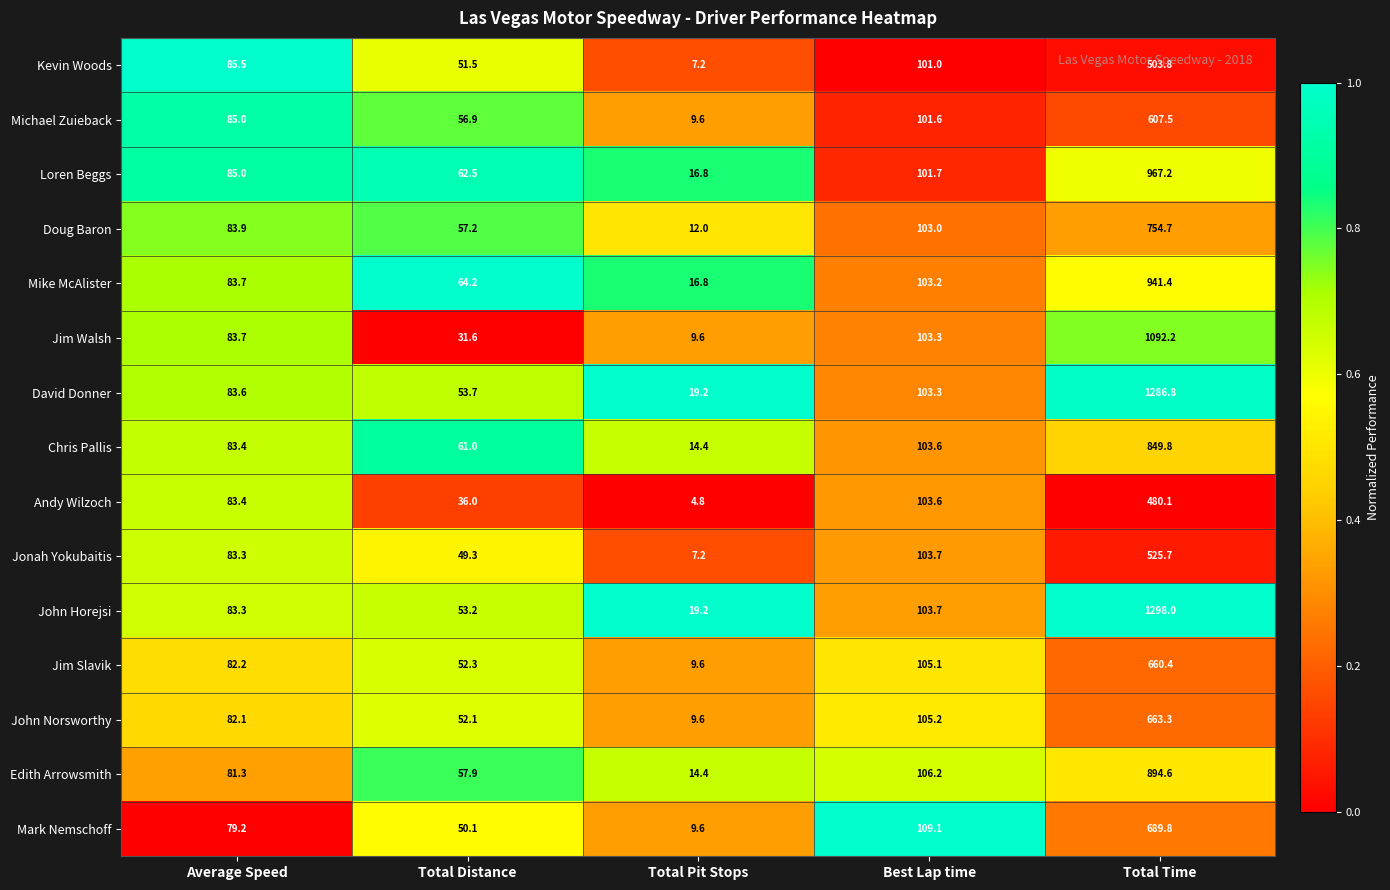

Rank the series by their maximum value, from highest to lowest.

John Horejsi, David Donner, Jim Walsh, Loren Beggs, Mike McAlister, Edith Arrowsmith, Chris Pallis, Doug Baron, Mark Nemschoff, John Norsworthy, Jim Slavik, Michael Zuieback, Jonah Yokubaitis, Kevin Woods, Andy Wilzoch